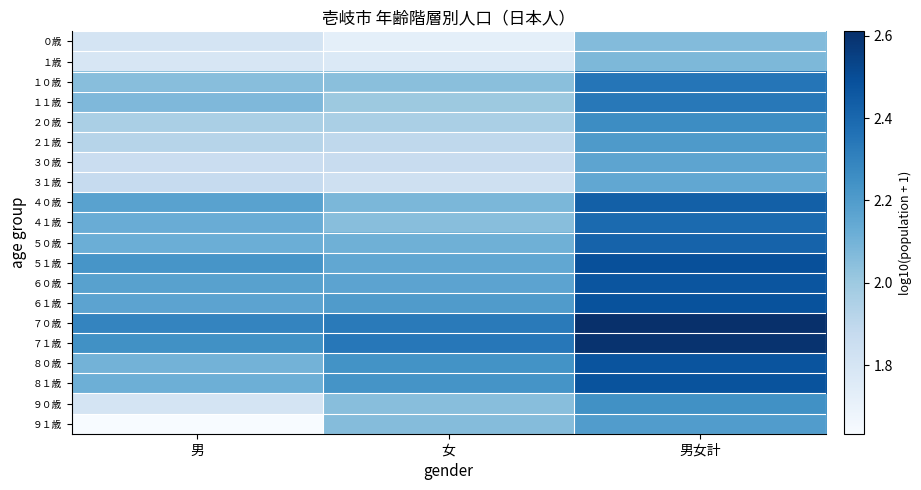

Which label corresponds to the largest value in the chart?

男女計